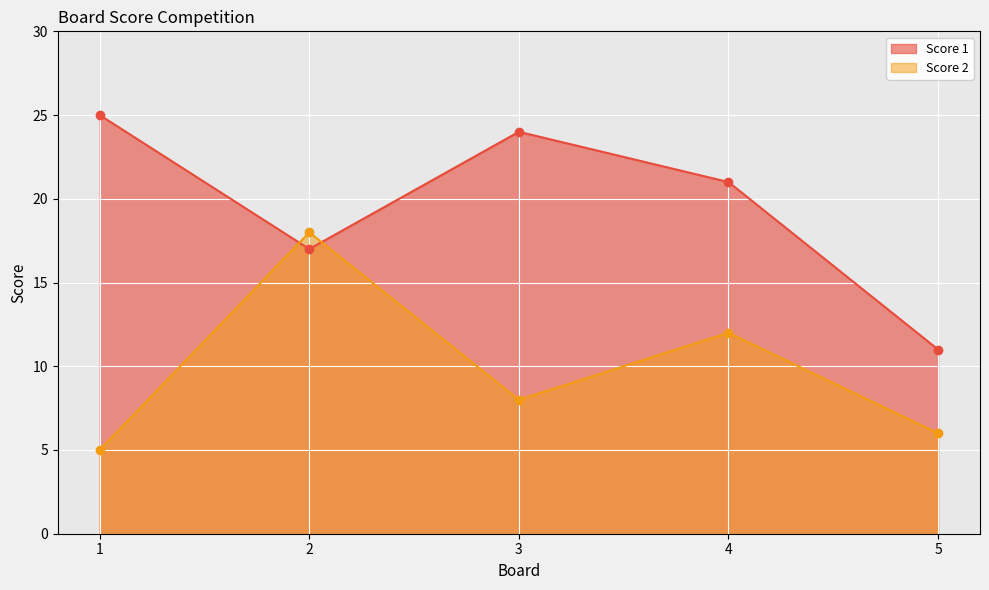

Which series has the widest spread of values?

Score 1